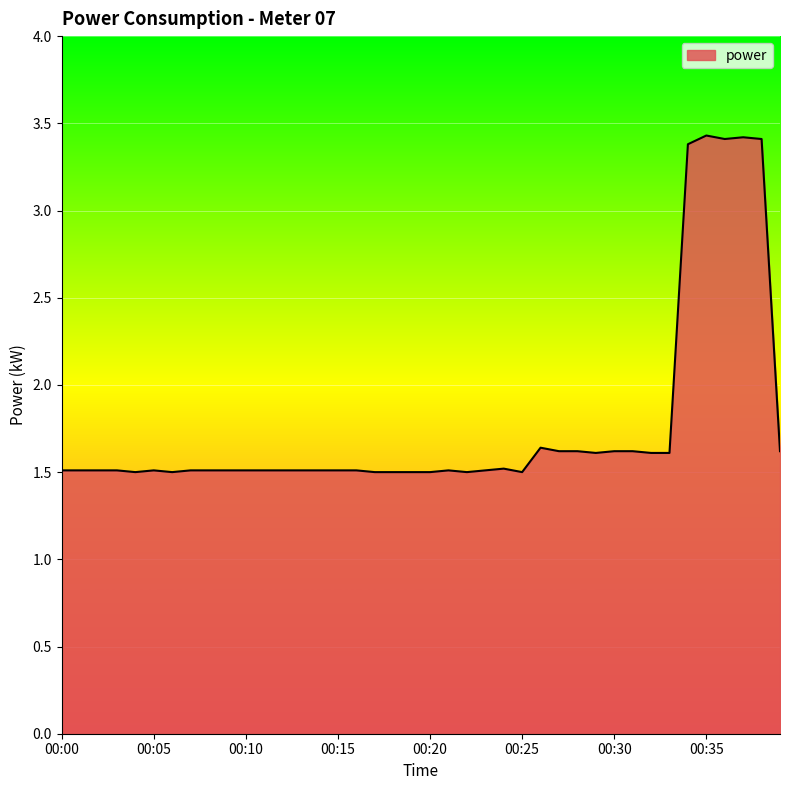

Does the chart display data point markers on the line(s)?

No